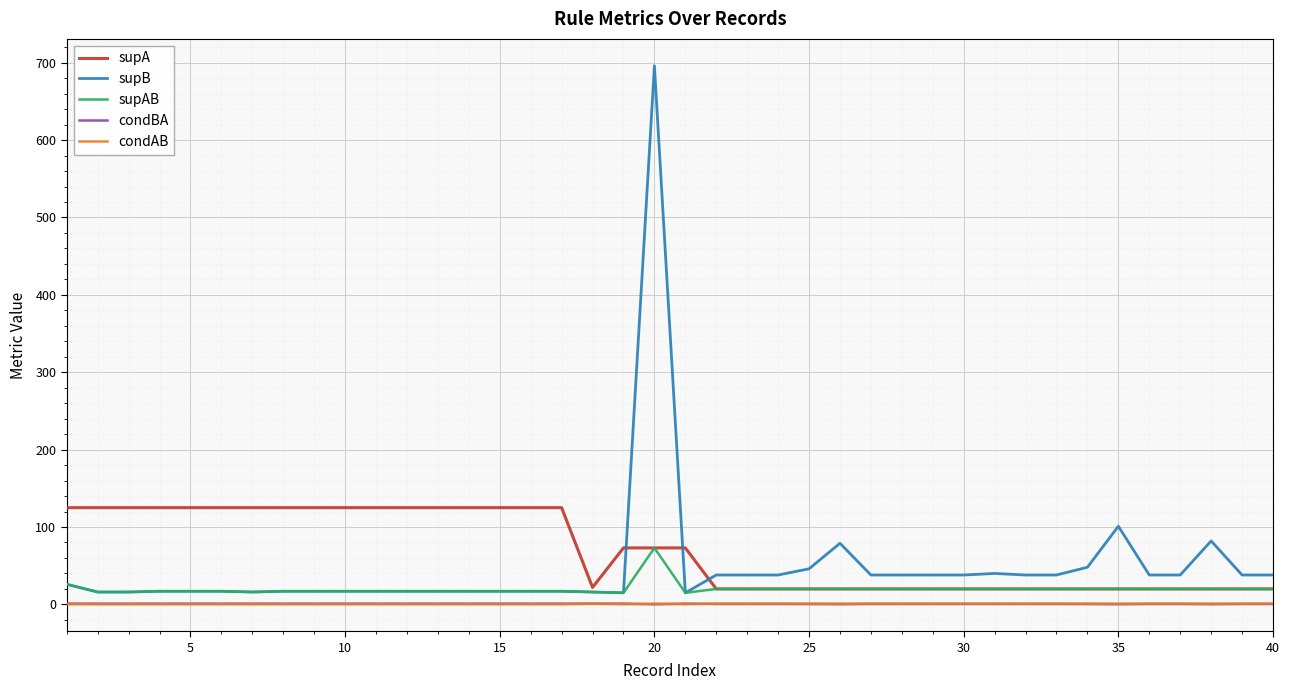

Which series has the widest spread of values?

supB